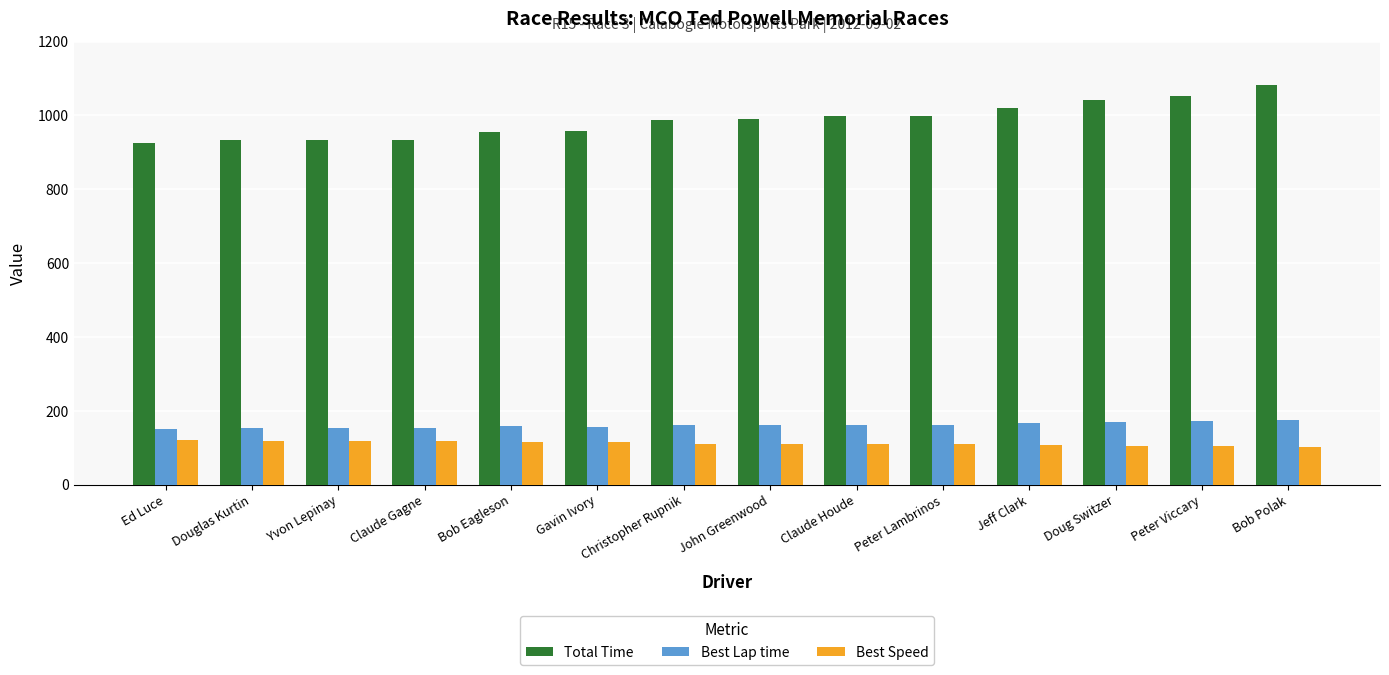

How many bars are there in each group?

3